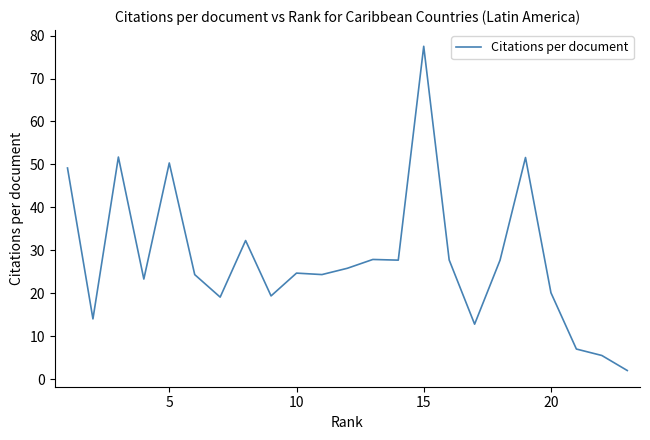

What is the smallest value displayed?

2.0